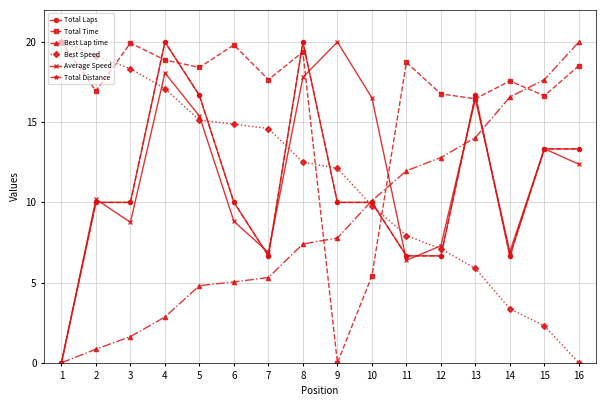

Does the chart have visible grid lines?

Yes